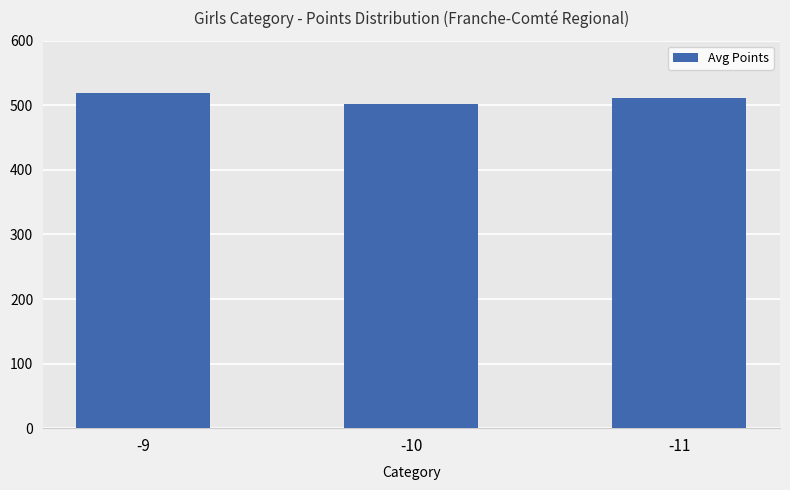

True or false: the data shows 519.4 at -9.

True